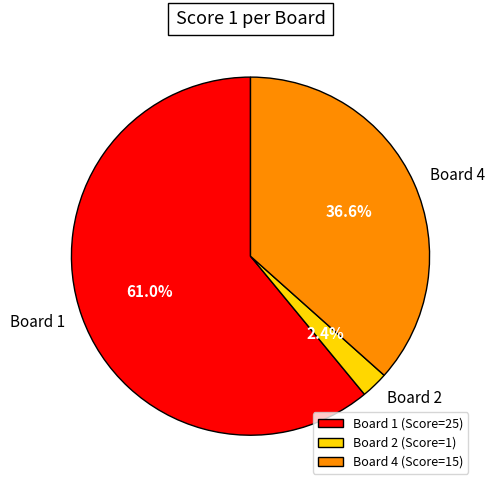

Is the sum of Board 1 and Board 4 greater than half?

Yes